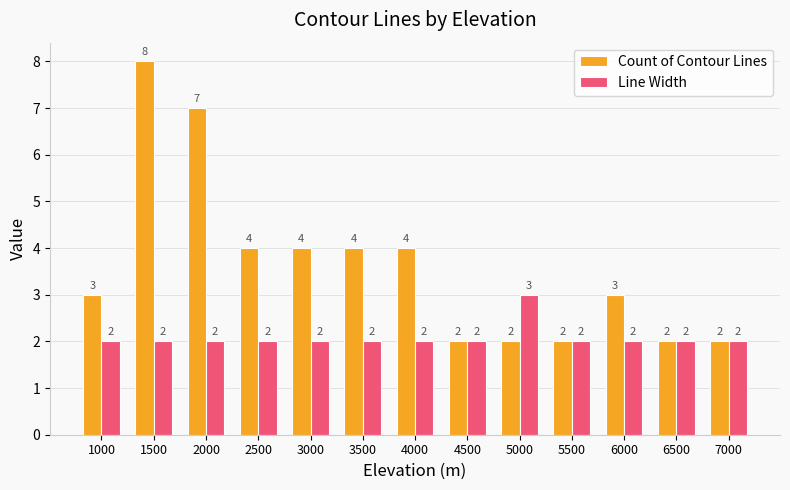

Which series changed the most between 3000 and 7000?

Count of Contour Lines